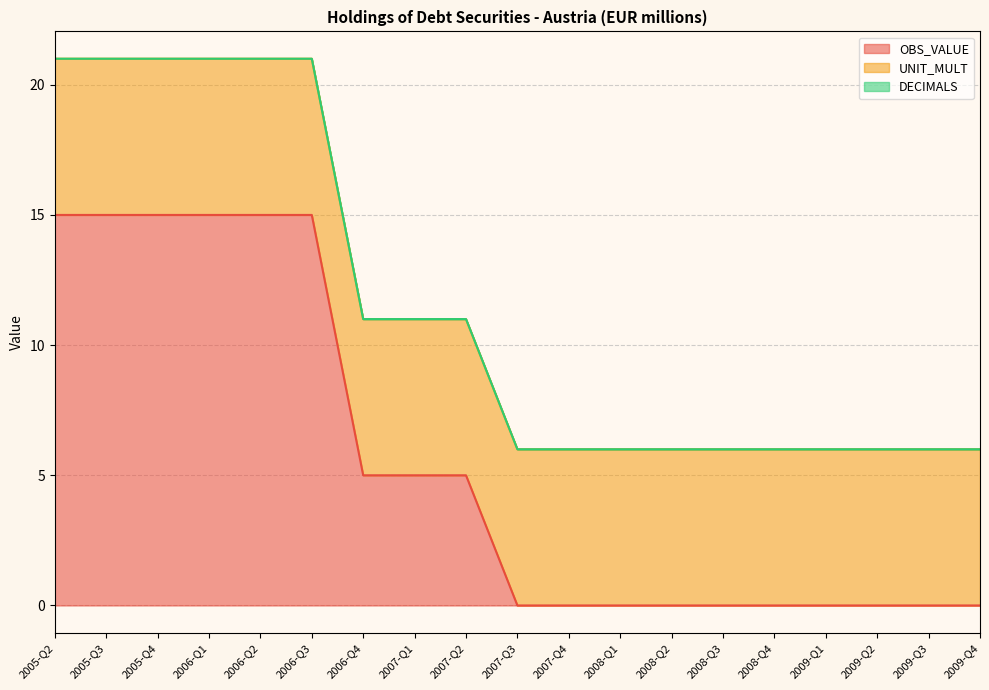

How many lines are shown in the chart?

3